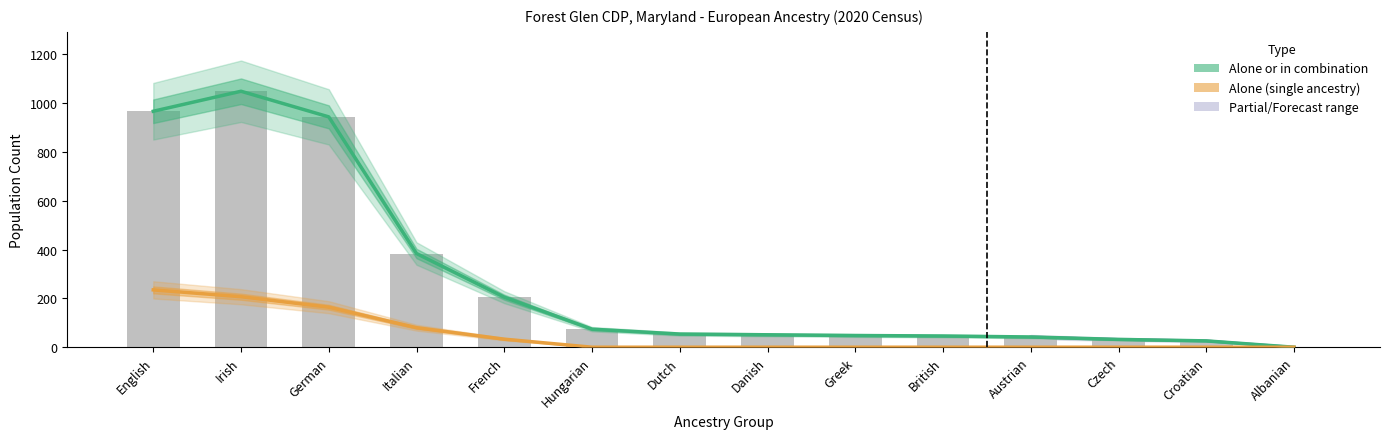

Between French and Czech, which series saw the biggest shift?

Alone or in combination